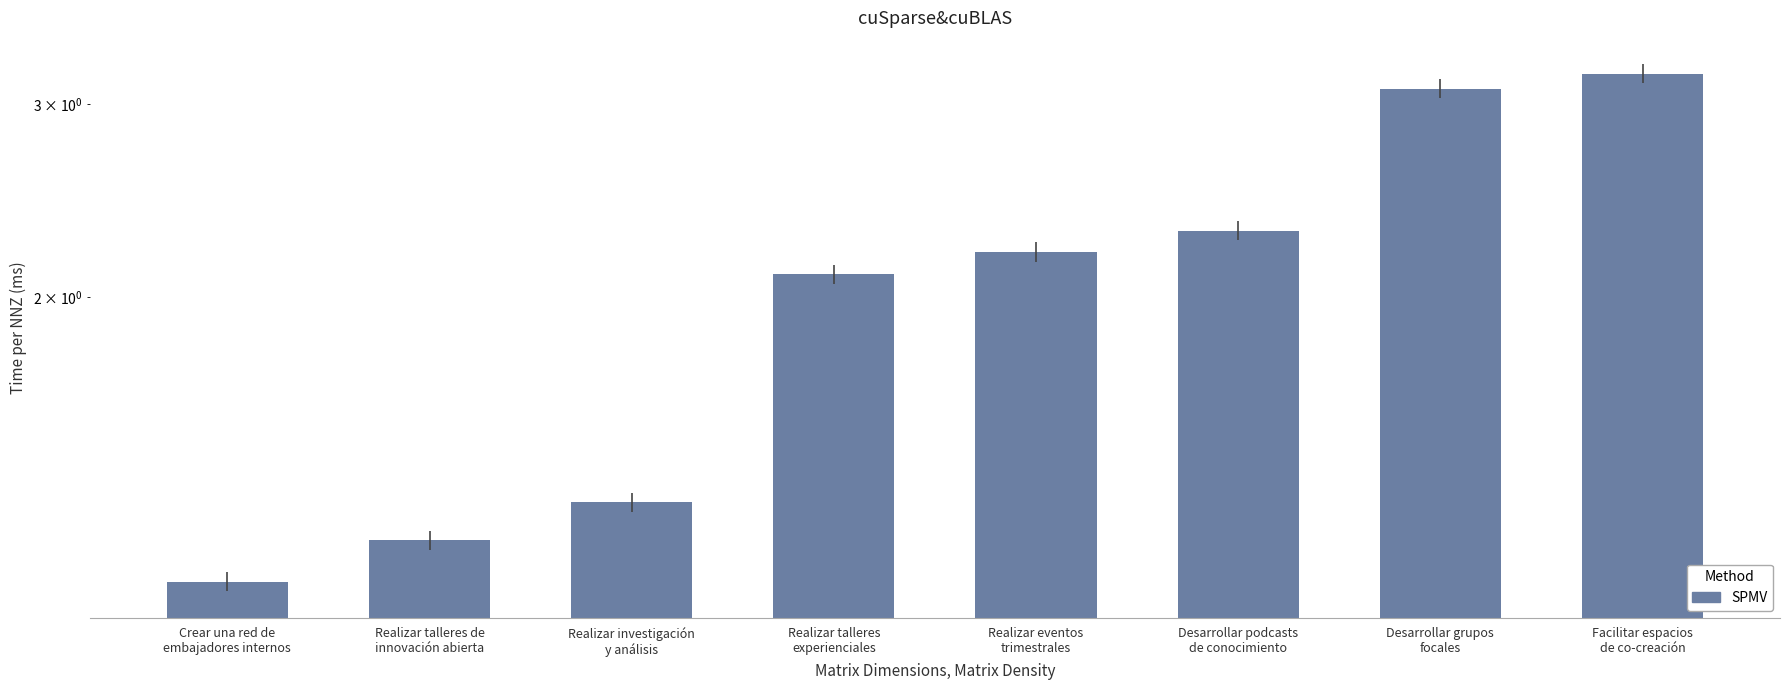

The value at Desarrollar grupos
focales is 4.3. True or false?

False